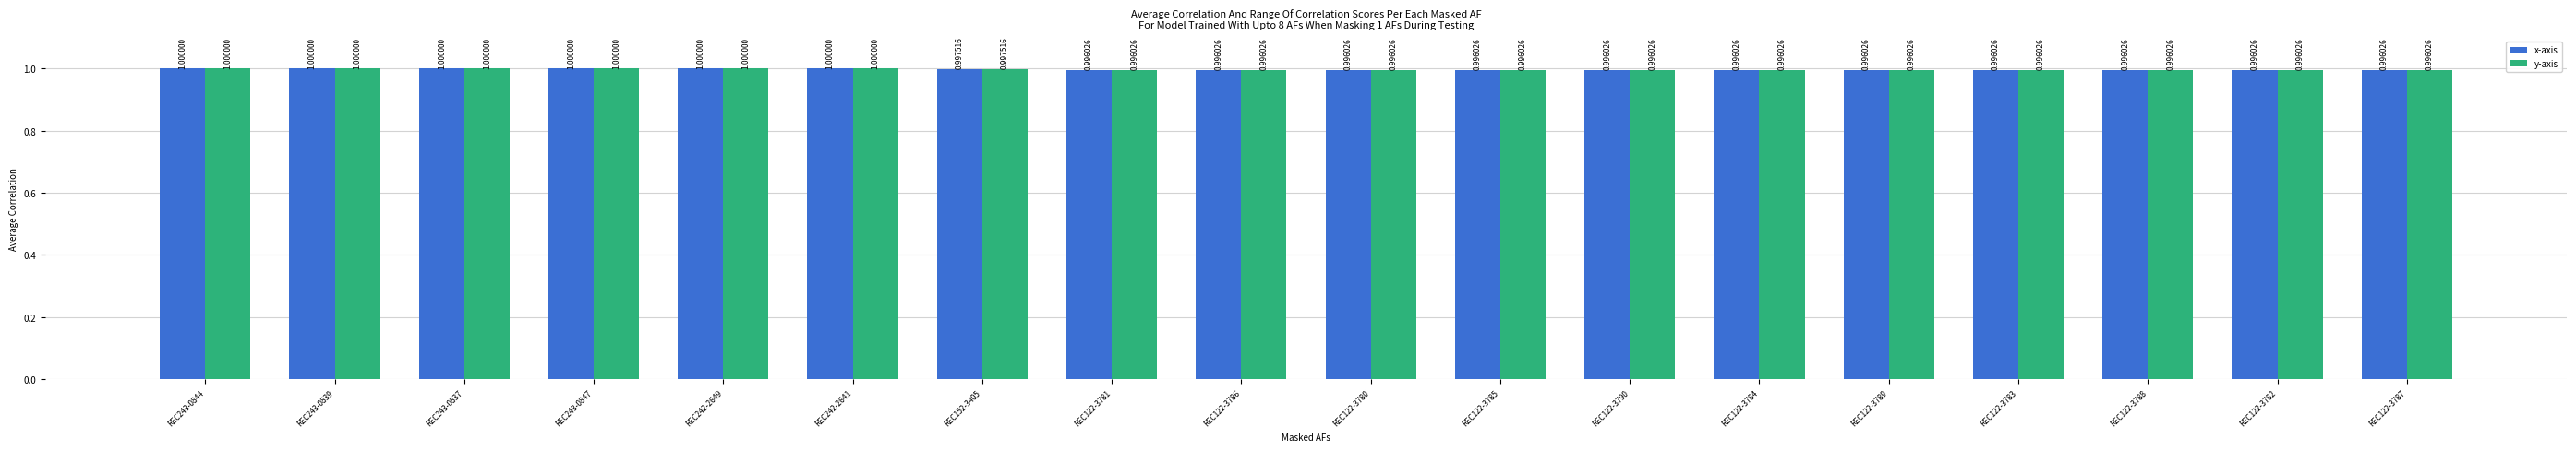

What is the maximum value shown in the chart?

1.0